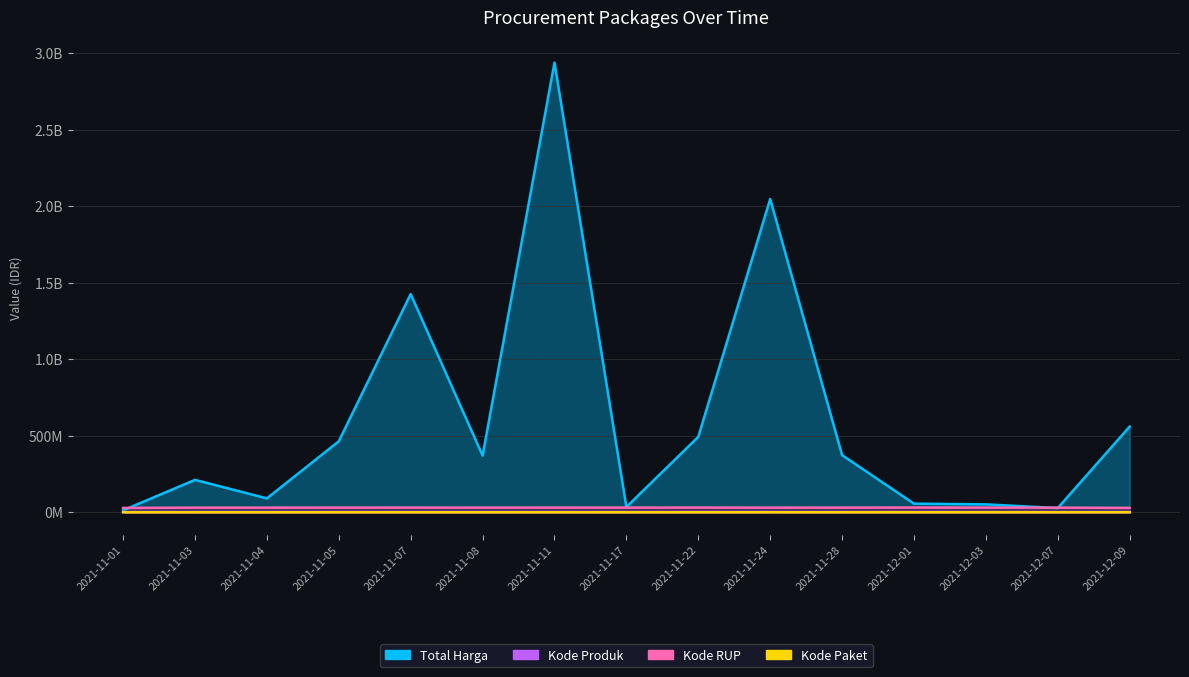

At how many categories does at least one series exceed 83277693?

10